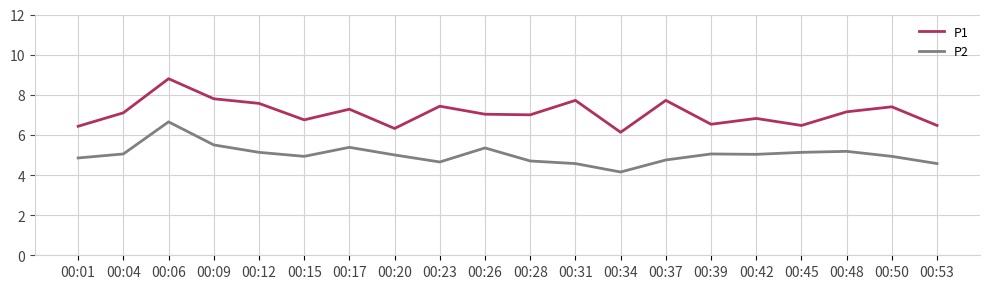

What are all the series names shown in the legend?

P1, P2